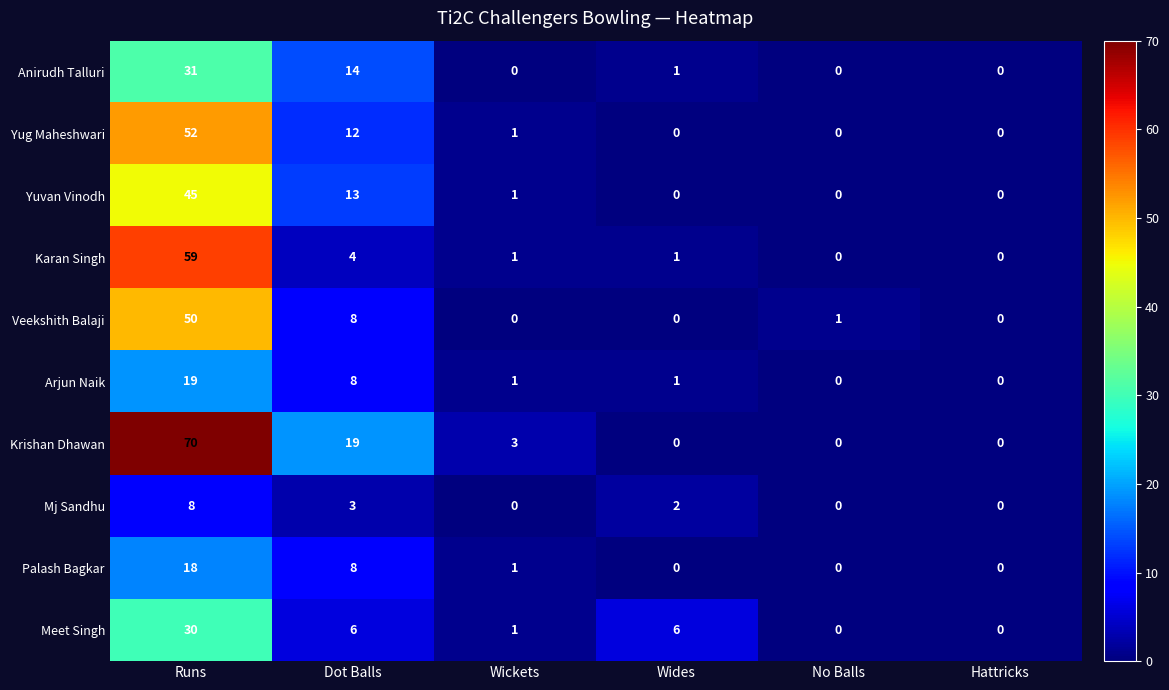

What is the spread (max minus min) of values at Dot Balls?

16